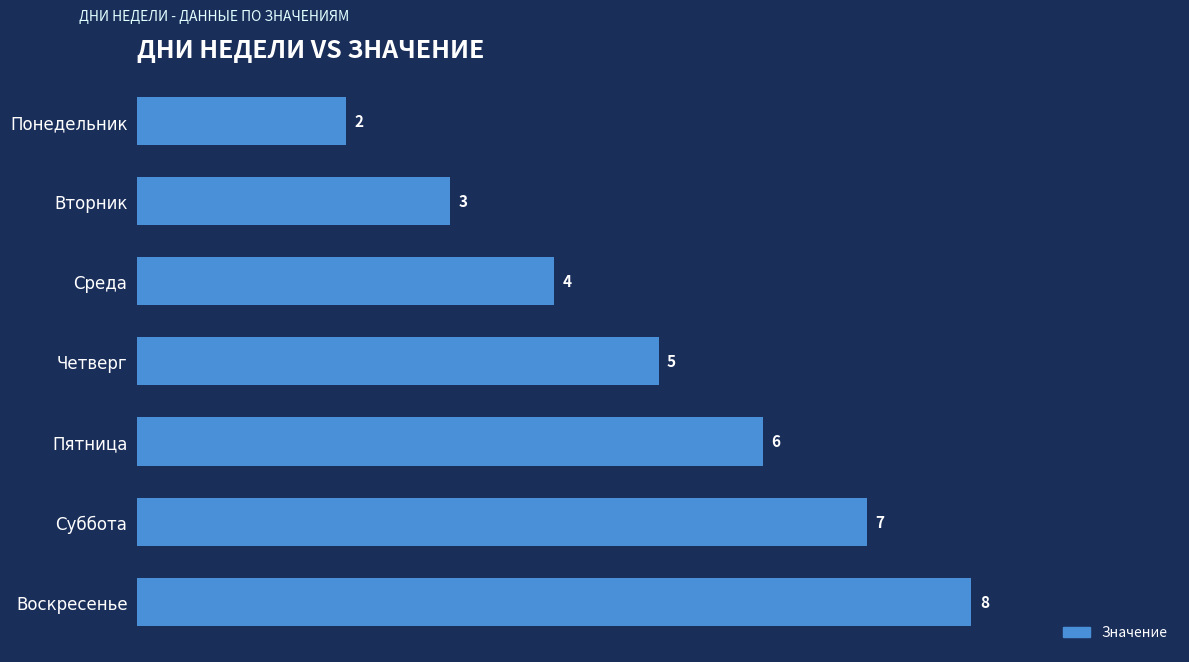

Count the number of data series in this chart.

1